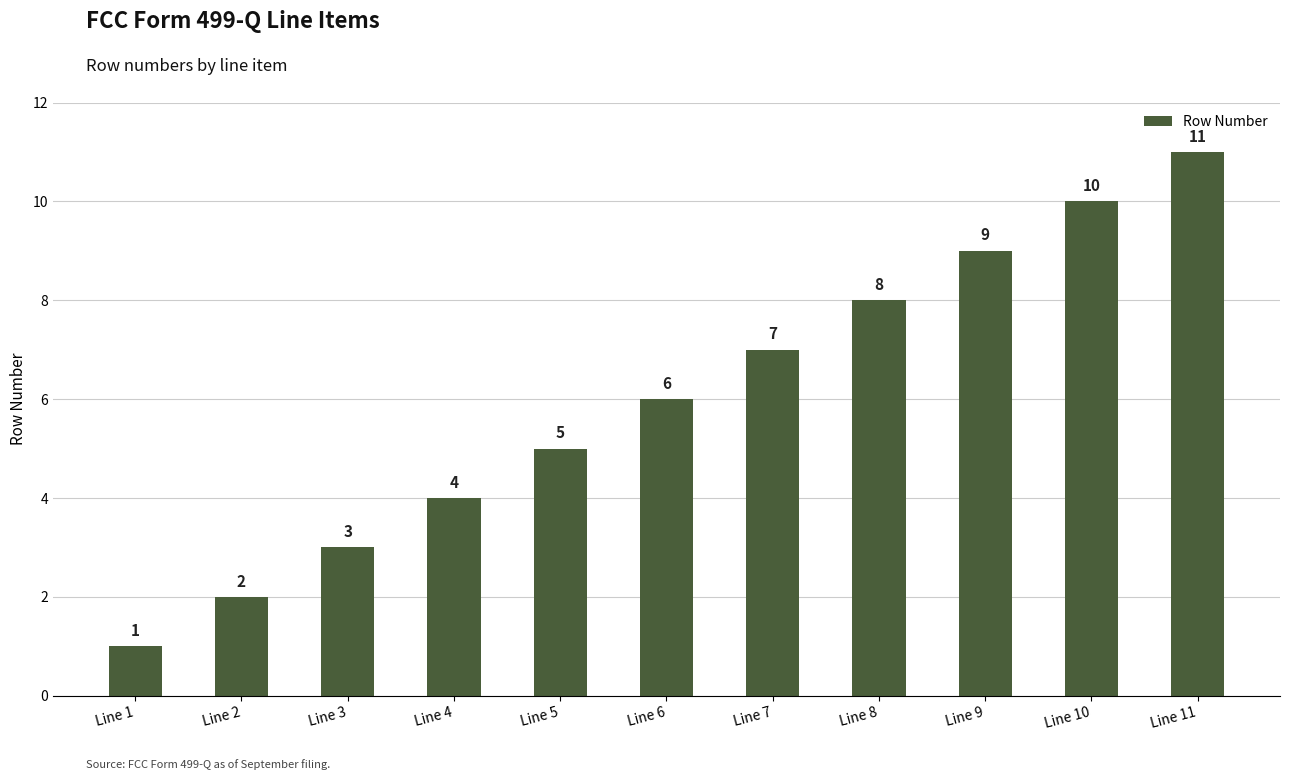

What is the difference between the values at Line 10 and Line 6?

4